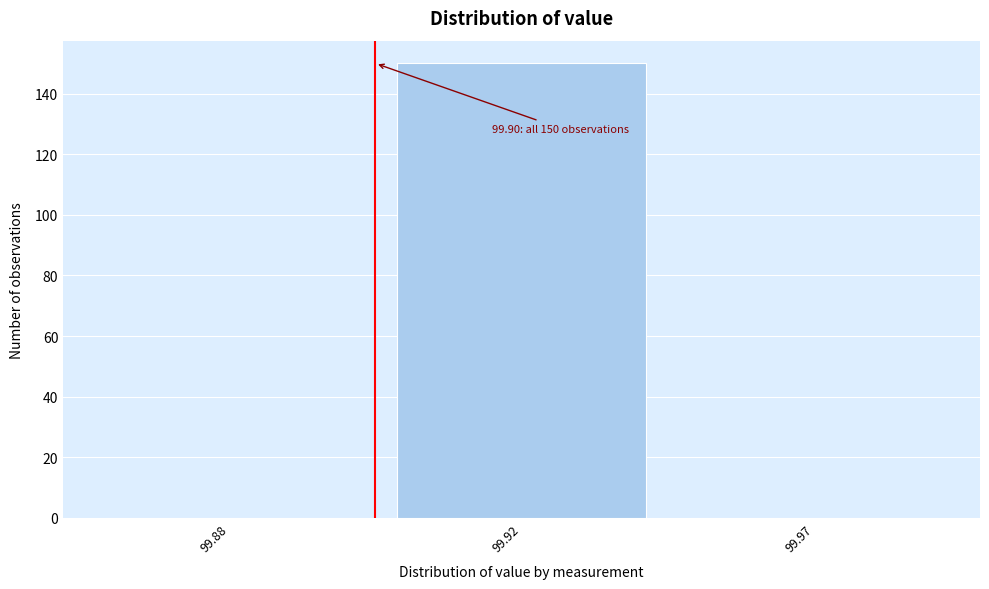

Reading left to right, transcribe all the data shown in this chart.

99.88=0	99.92=150	99.97=0